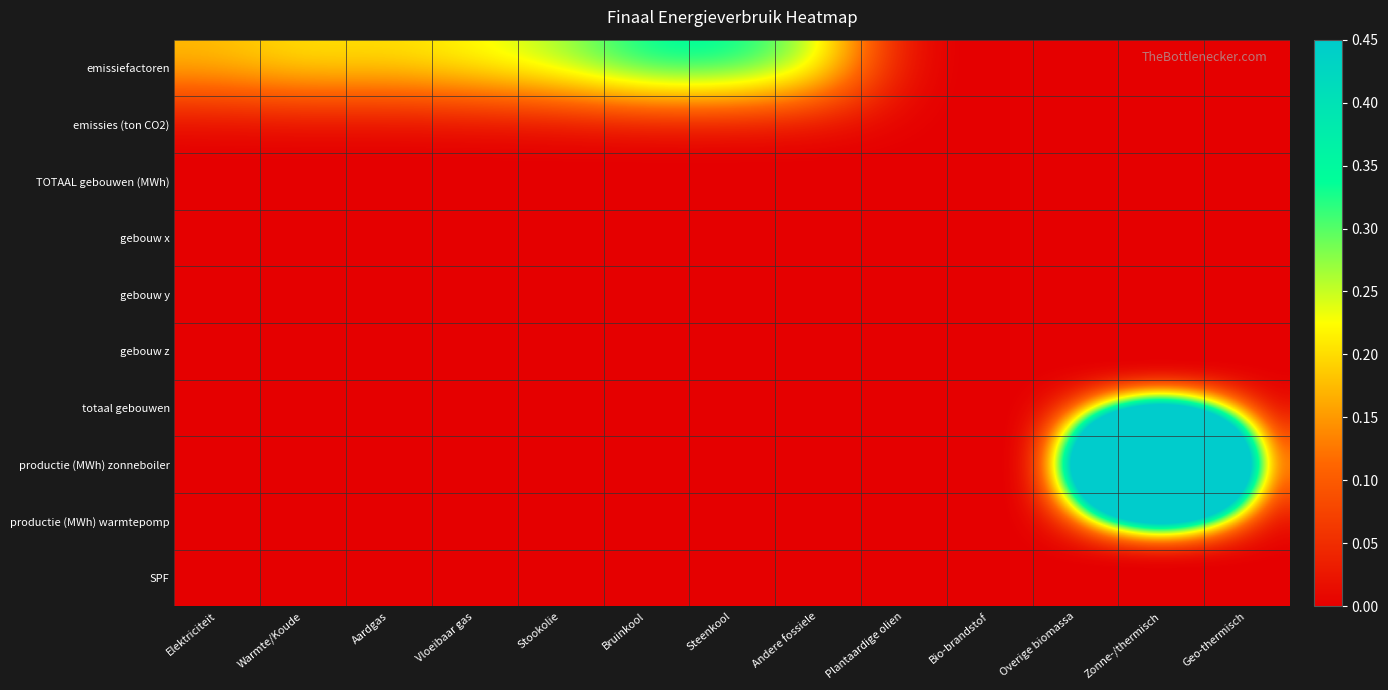

Reading right to left, extract all data points from this chart.

emissiefactoren: Geo-thermisch=0.0	Zonne-/thermisch=0.0	Overige biomassa=0.0	Bio-brandstof=0.0	Plantaardige olien=0.0	Andere fossiele=0.3	Steenkool=0.4	Bruinkool=0.4	Stookolie=0.3	Vloeibaar gas=0.2	Aardgas=0.2	Warmte/Koude=0.2	Elektriciteit=0.2
emissies (ton CO2): Geo-thermisch=0.0	Zonne-/thermisch=0.0	Overige biomassa=0.0	Bio-brandstof=0.0	Plantaardige olien=0.0	Andere fossiele=0.0	Steenkool=0.0	Bruinkool=0.0	Stookolie=0.0	Vloeibaar gas=0.0	Aardgas=0.0	Warmte/Koude=0.0	Elektriciteit=0.0
TOTAAL gebouwen (MWh): Geo-thermisch=0.0	Zonne-/thermisch=0.0	Overige biomassa=0.0	Bio-brandstof=0.0	Plantaardige olien=0.0	Andere fossiele=0.0	Steenkool=0.0	Bruinkool=0.0	Stookolie=0.0	Vloeibaar gas=0.0	Aardgas=0.0	Warmte/Koude=0.0	Elektriciteit=0.0
gebouw x: Geo-thermisch=0.0	Zonne-/thermisch=0.0	Overige biomassa=0.0	Bio-brandstof=0.0	Plantaardige olien=0.0	Andere fossiele=0.0	Steenkool=0.0	Bruinkool=0.0	Stookolie=0.0	Vloeibaar gas=0.0	Aardgas=0.0	Warmte/Koude=0.0	Elektriciteit=0.0
gebouw y: Geo-thermisch=0.0	Zonne-/thermisch=0.0	Overige biomassa=0.0	Bio-brandstof=0.0	Plantaardige olien=0.0	Andere fossiele=0.0	Steenkool=0.0	Bruinkool=0.0	Stookolie=0.0	Vloeibaar gas=0.0	Aardgas=0.0	Warmte/Koude=0.0	Elektriciteit=0.0
gebouw z: Geo-thermisch=0.0	Zonne-/thermisch=0.0	Overige biomassa=0.0	Bio-brandstof=0.0	Plantaardige olien=0.0	Andere fossiele=0.0	Steenkool=0.0	Bruinkool=0.0	Stookolie=0.0	Vloeibaar gas=0.0	Aardgas=0.0	Warmte/Koude=0.0	Elektriciteit=0.0
totaal gebouwen: Geo-thermisch=0.0	Zonne-/thermisch=0.0	Overige biomassa=0.0	Bio-brandstof=0.0	Plantaardige olien=0.0	Andere fossiele=0.0	Steenkool=0.0	Bruinkool=0.0	Stookolie=0.0	Vloeibaar gas=0.0	Aardgas=0.0	Warmte/Koude=0.0	Elektriciteit=0.0
productie (MWh) zonneboiler: Geo-thermisch=0.0	Zonne-/thermisch=4.7	Overige biomassa=0.0	Bio-brandstof=0.0	Plantaardige olien=0.0	Andere fossiele=0.0	Steenkool=0.0	Bruinkool=0.0	Stookolie=0.0	Vloeibaar gas=0.0	Aardgas=0.0	Warmte/Koude=0.0	Elektriciteit=0.0
productie (MWh) warmtepomp: Geo-thermisch=0.0	Zonne-/thermisch=0.0	Overige biomassa=0.0	Bio-brandstof=0.0	Plantaardige olien=0.0	Andere fossiele=0.0	Steenkool=0.0	Bruinkool=0.0	Stookolie=0.0	Vloeibaar gas=0.0	Aardgas=0.0	Warmte/Koude=0.0	Elektriciteit=0.0
SPF: Geo-thermisch=0.0	Zonne-/thermisch=0.0	Overige biomassa=0.0	Bio-brandstof=0.0	Plantaardige olien=0.0	Andere fossiele=0.0	Steenkool=0.0	Bruinkool=0.0	Stookolie=0.0	Vloeibaar gas=0.0	Aardgas=0.0	Warmte/Koude=0.0	Elektriciteit=0.0